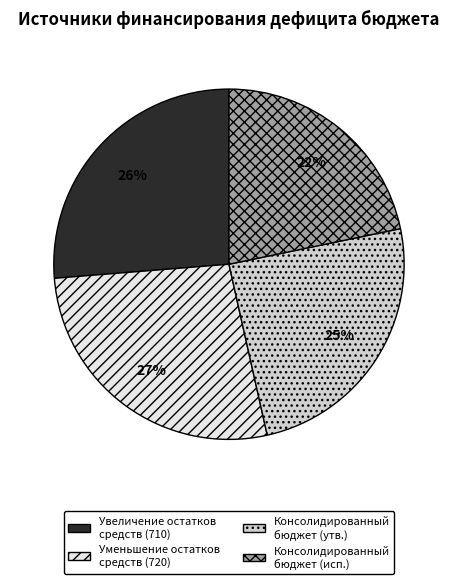

Count the number of slices in the pie.

4